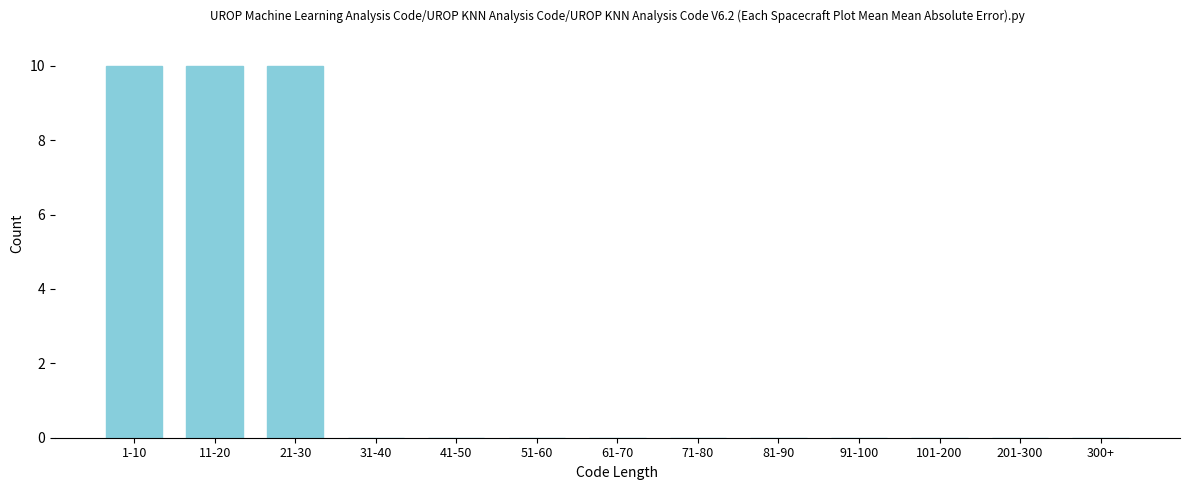

Reading left to right, transcribe all the data shown in this chart.

1-10=10	11-20=10	21-30=10	31-40=0	41-50=0	51-60=0	61-70=0	71-80=0	81-90=0	91-100=0	101-200=0	201-300=0	300+=0